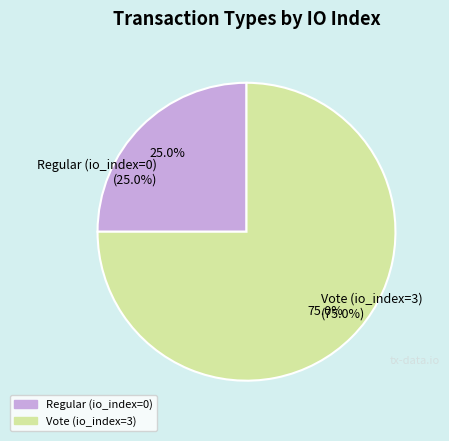

Between Regular and Vote, which is larger?

Vote